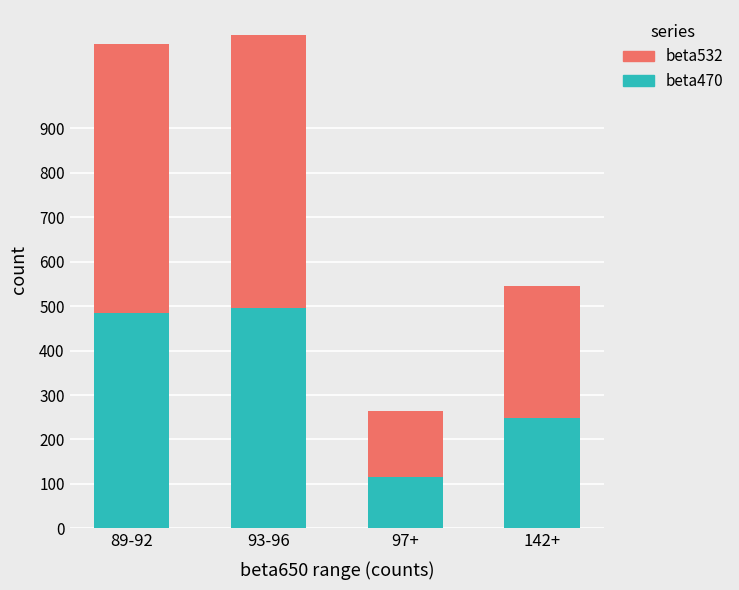

True or false: beta470 has a value of 144 at 93-96.

False